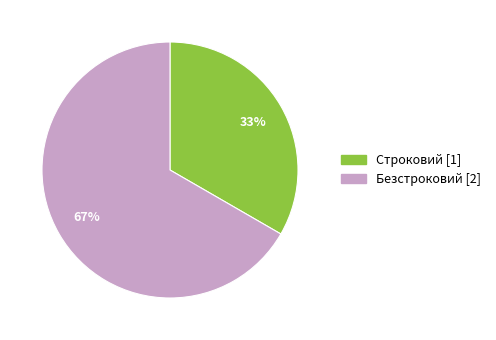

What is the majority slice?

Безстроковий